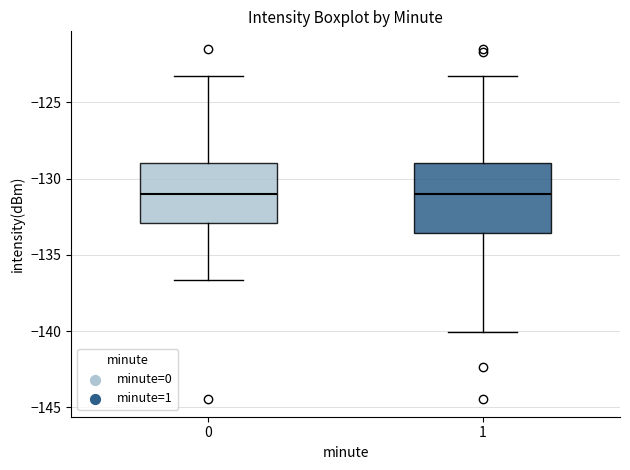

Where is the lower edge of the box at x = 0 on the y-axis? The values are not printed on the chart, so give them approximately, as read against the axis.

-133.0